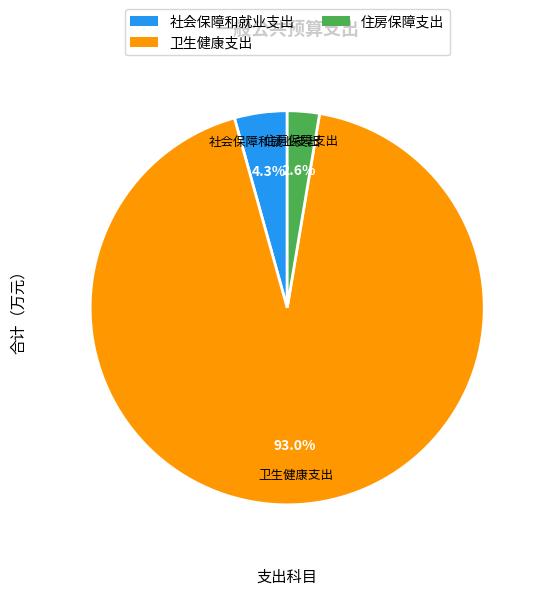

Is the sum of 社会保障和就业支出 and 住房保障支出 greater than half?

No